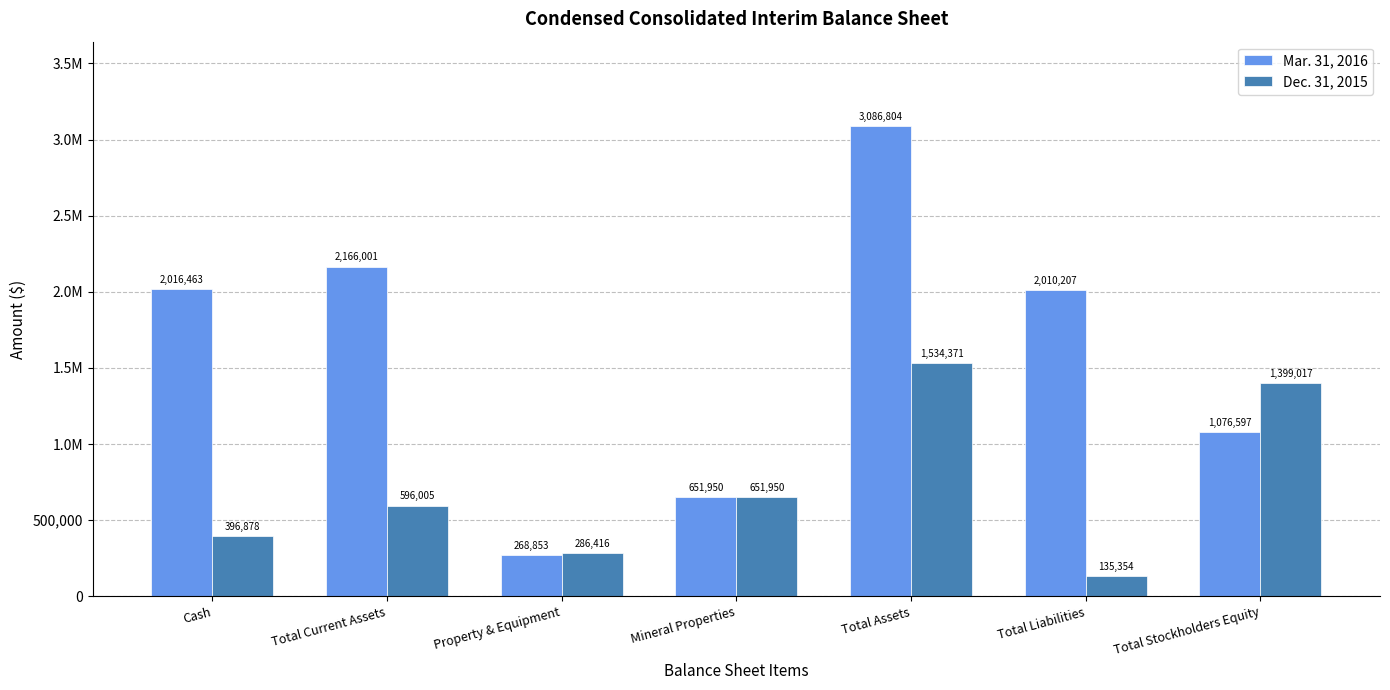

What is the minimum value for Mar. 31, 2016?

268853